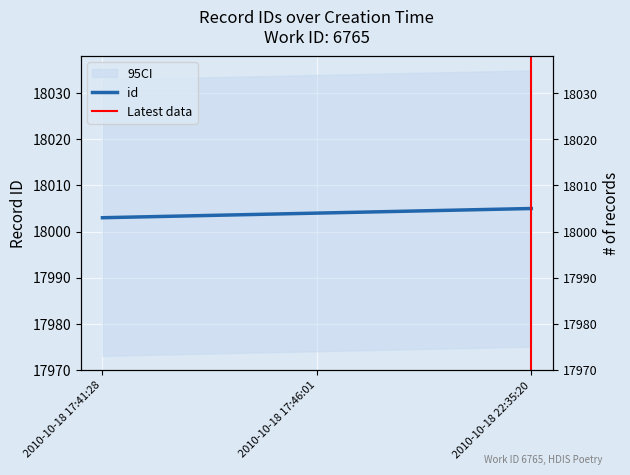

True or false: the data shows 18005 at 2010-10-18 22:35:20.

True